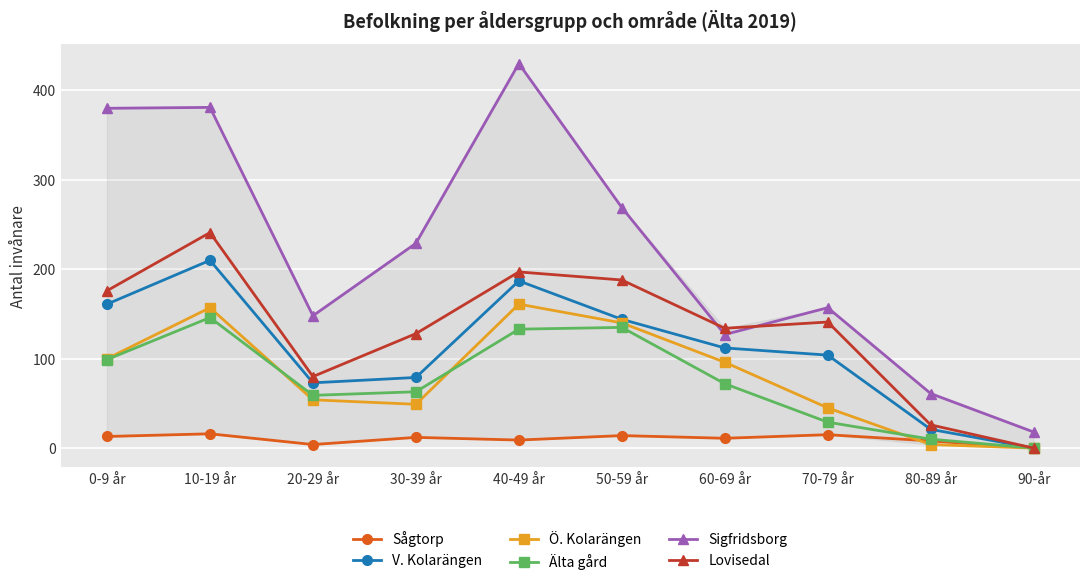

At which label is Lovisedal closest to 120?

30-39 år